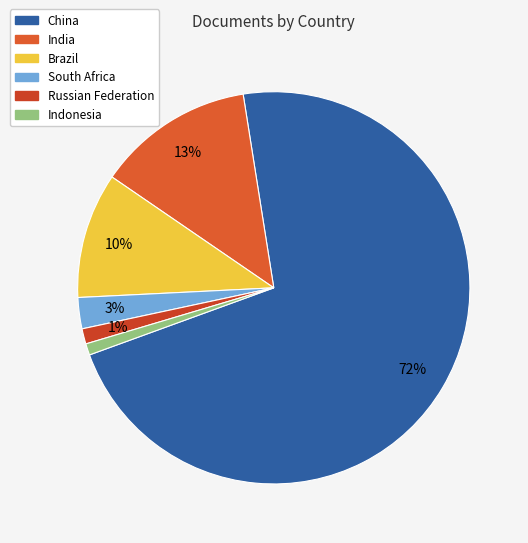

What is the largest slice in the pie chart?

China